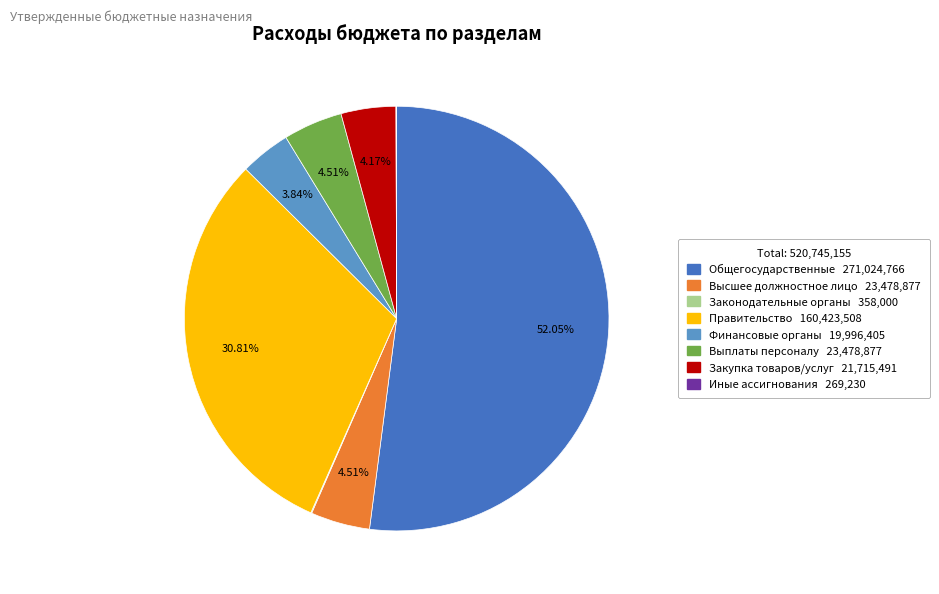

Is there any slice that represents more than half of the pie?

Yes